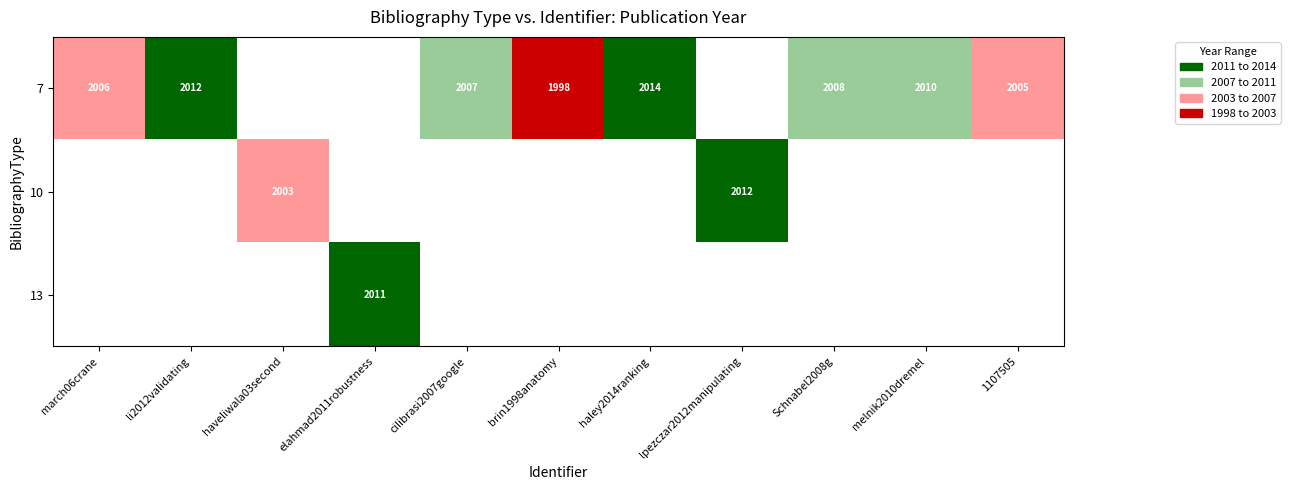

True or false: 7 has a value of 1345 at cilibrasi2007google.

False